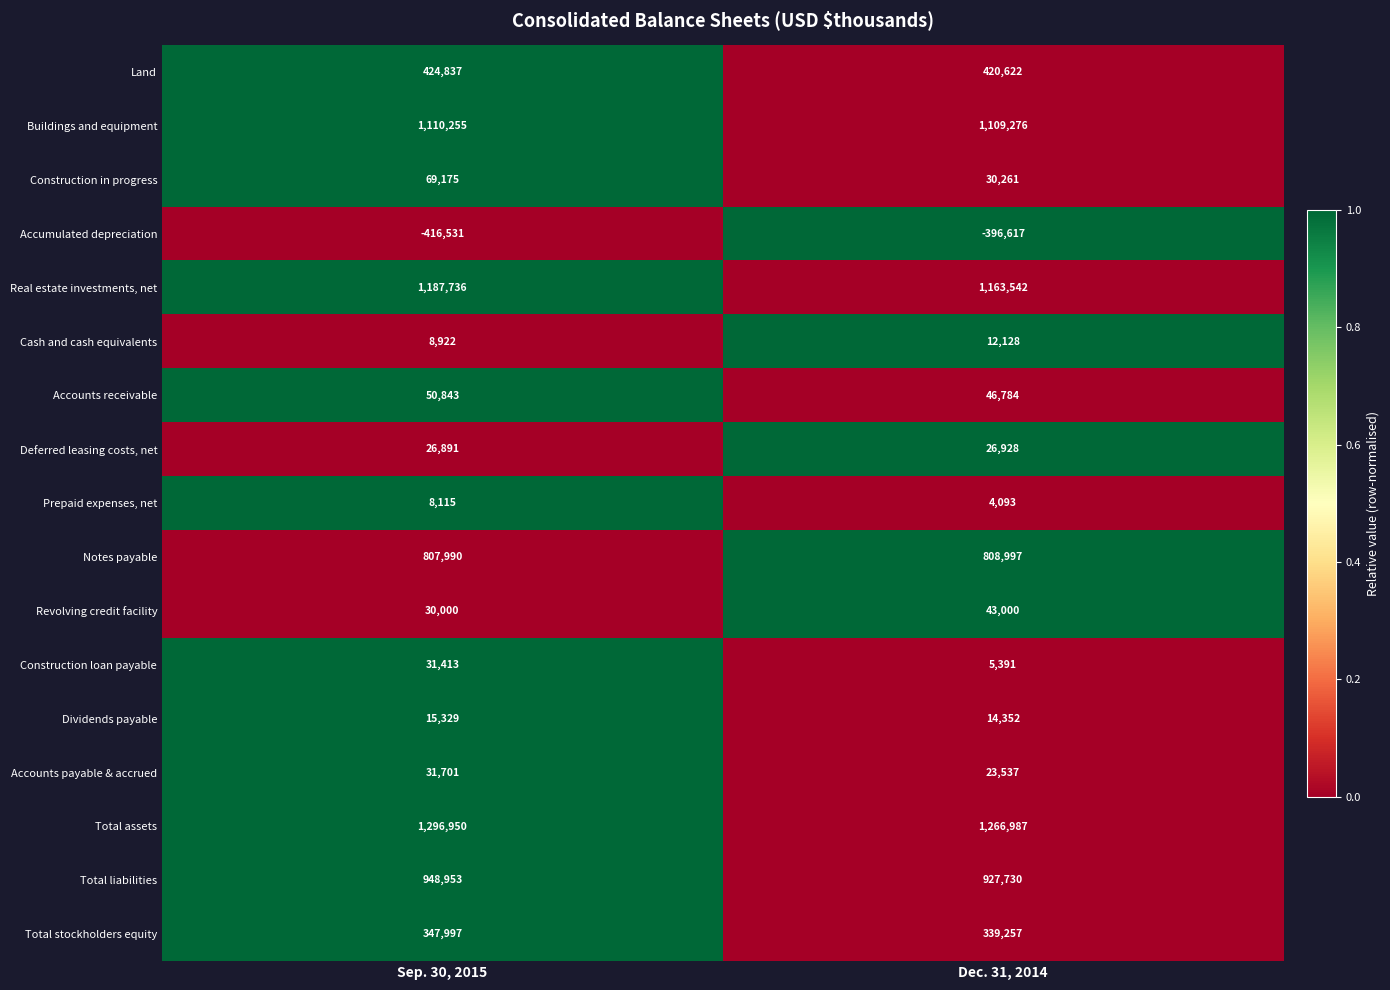

Which series has the largest total across all categories?

Total assets